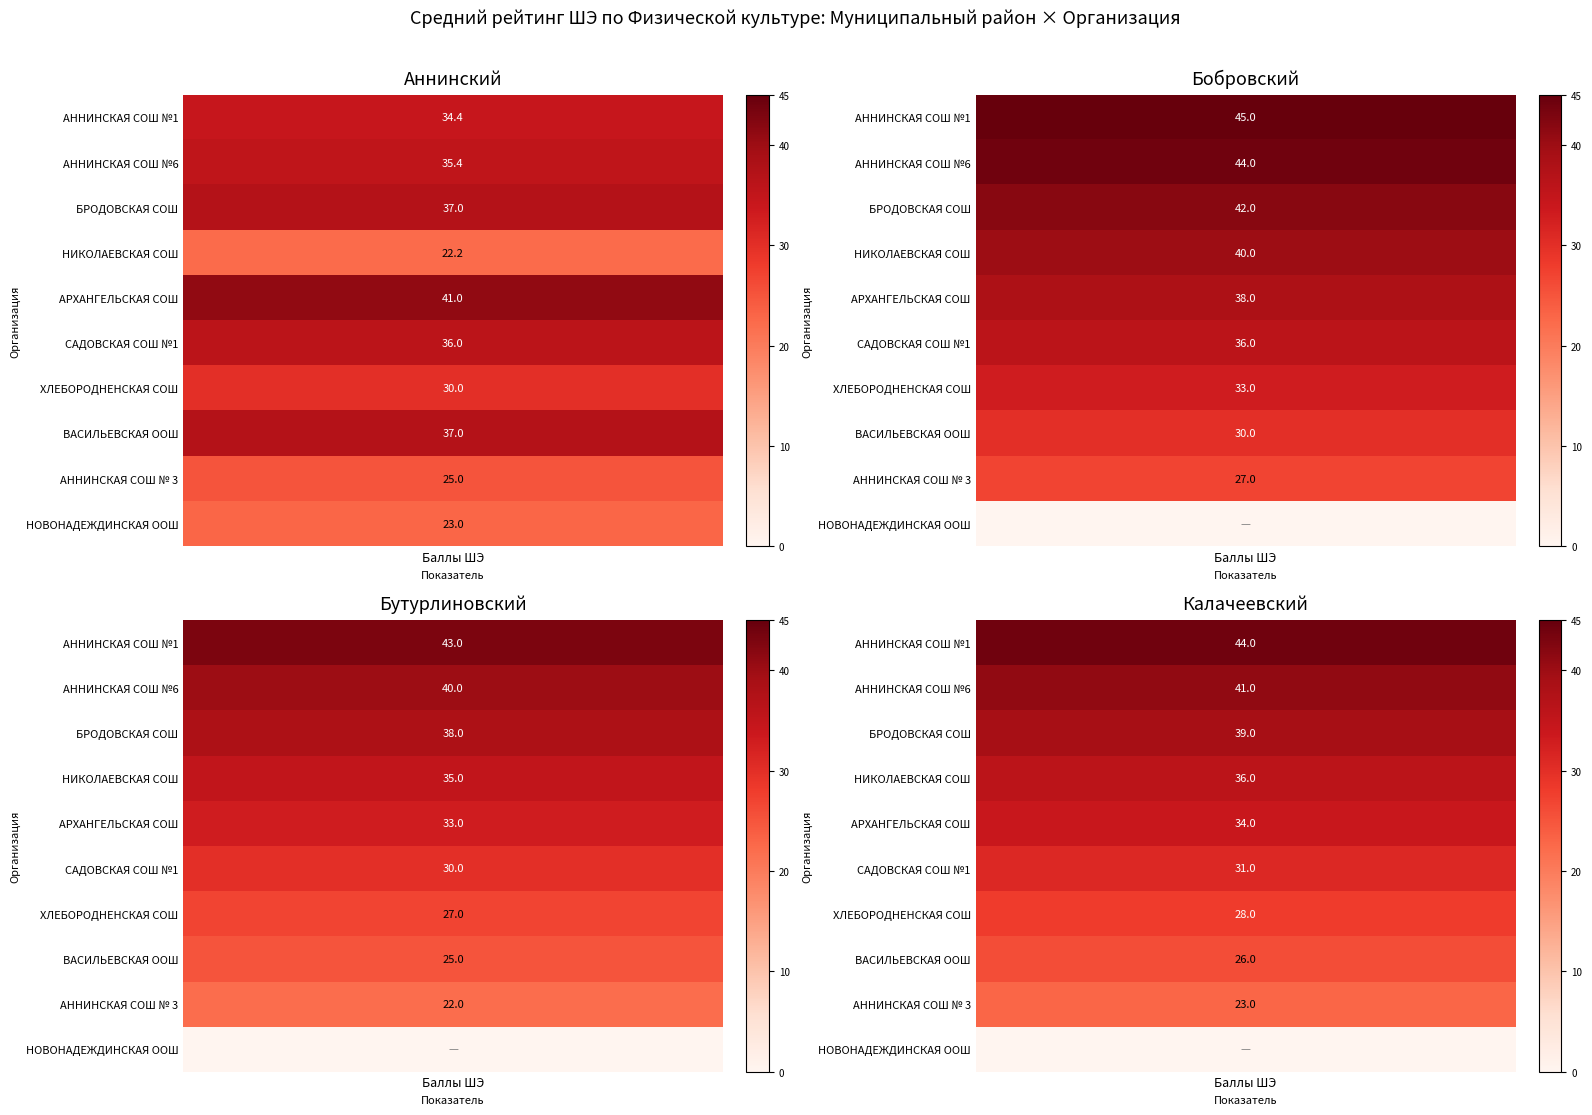

The value of Бутурлиновский at МКОУ ВАСИЛЬЕВСКАЯ ООШ is 25.0. True or false?

True